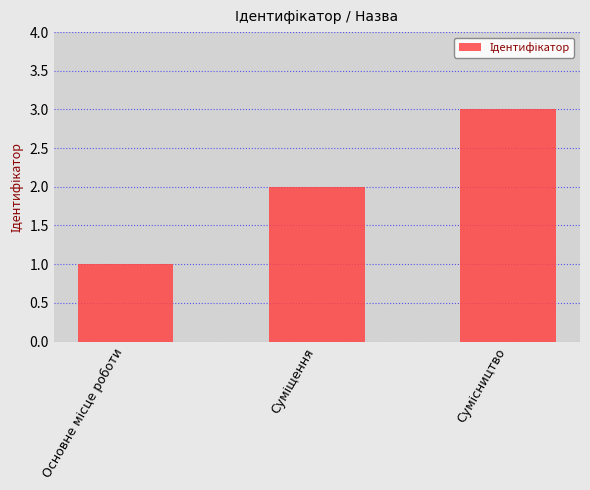

What is the maximum value shown in the chart?

3